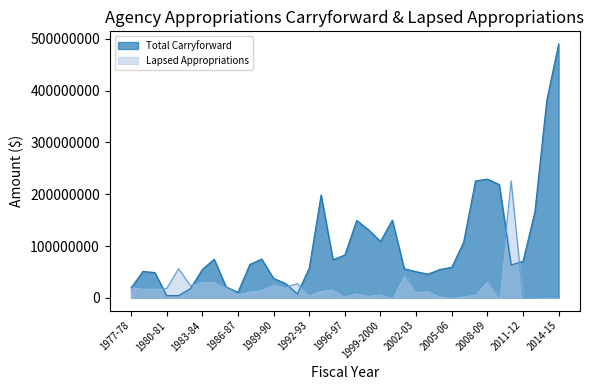

True or false: Total Carryforward has more than 2 interior local peaks.

True